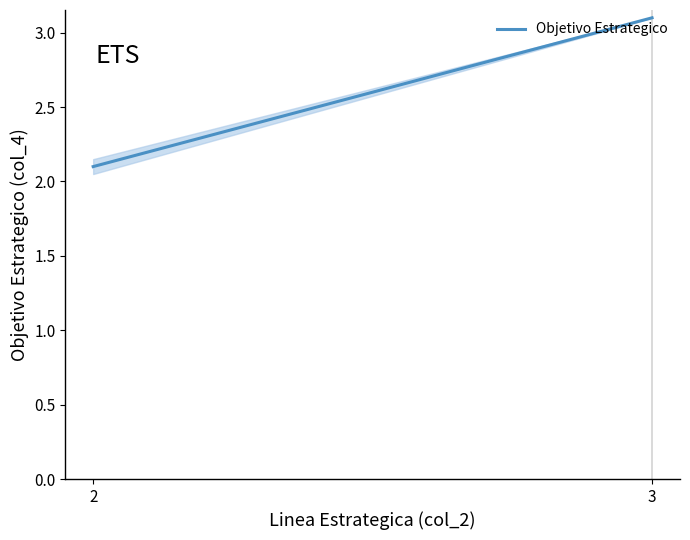

What is the ratio of the value at 2 to the value at 3?

0.7